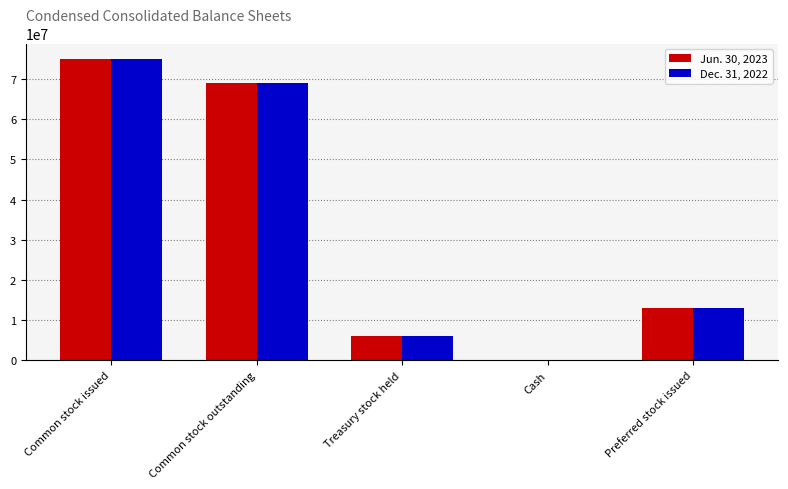

The value of Dec. 31, 2022 at Treasury stock held is 10766218. True or false?

False